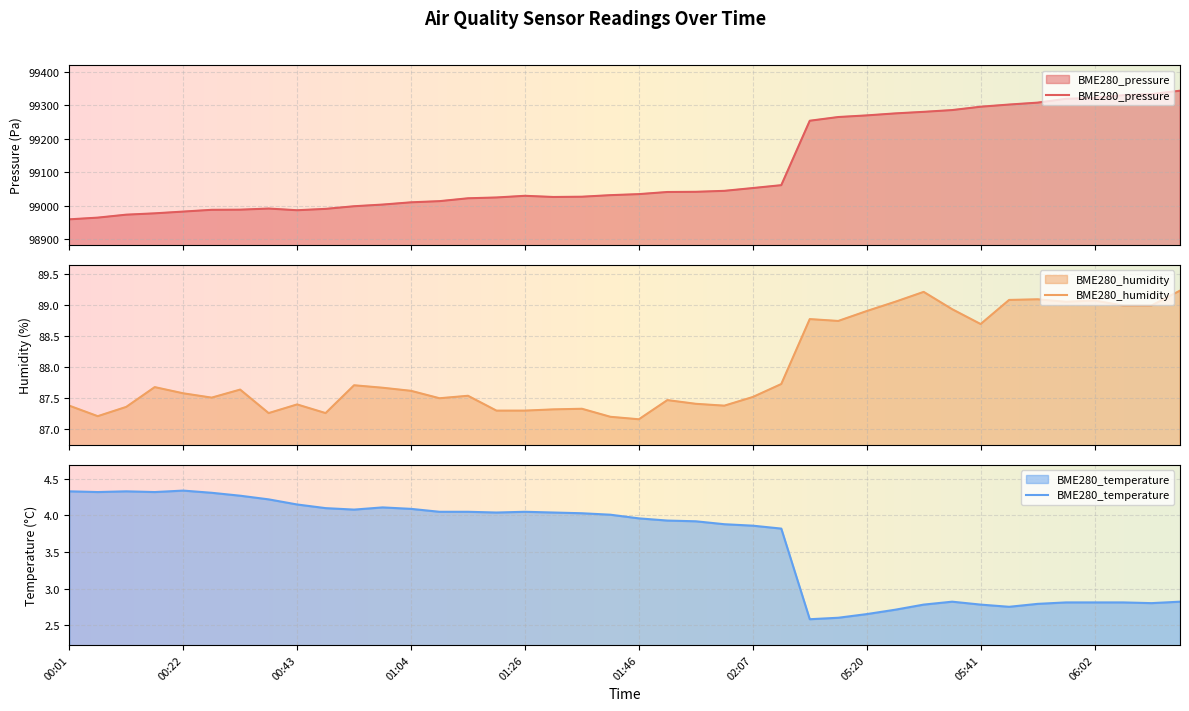

Is it true that BME280_pressure equals 99275.9 at 05:25?

True